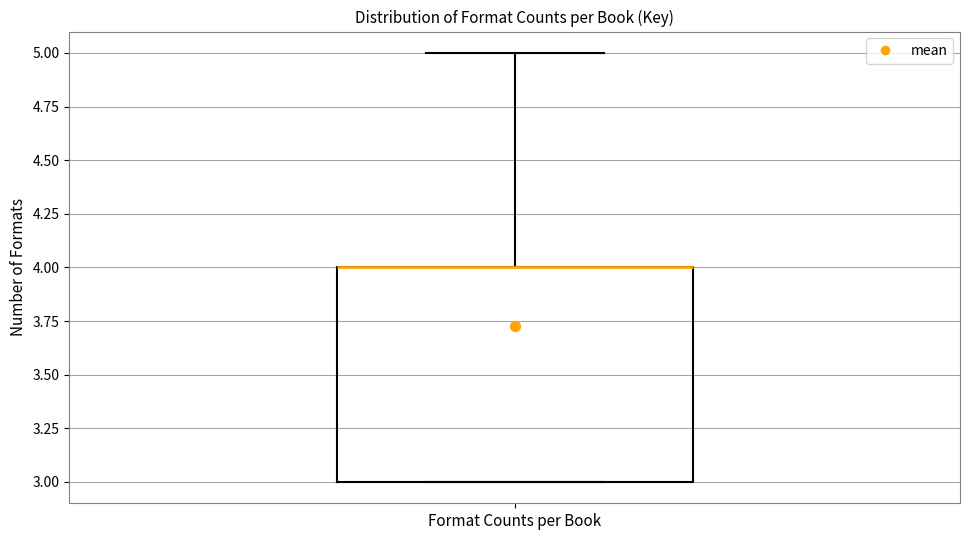

Where is the upper edge of the box for Format Counts per Book on the y-axis? The values are not printed on the chart, so give them approximately, as read against the axis.

4